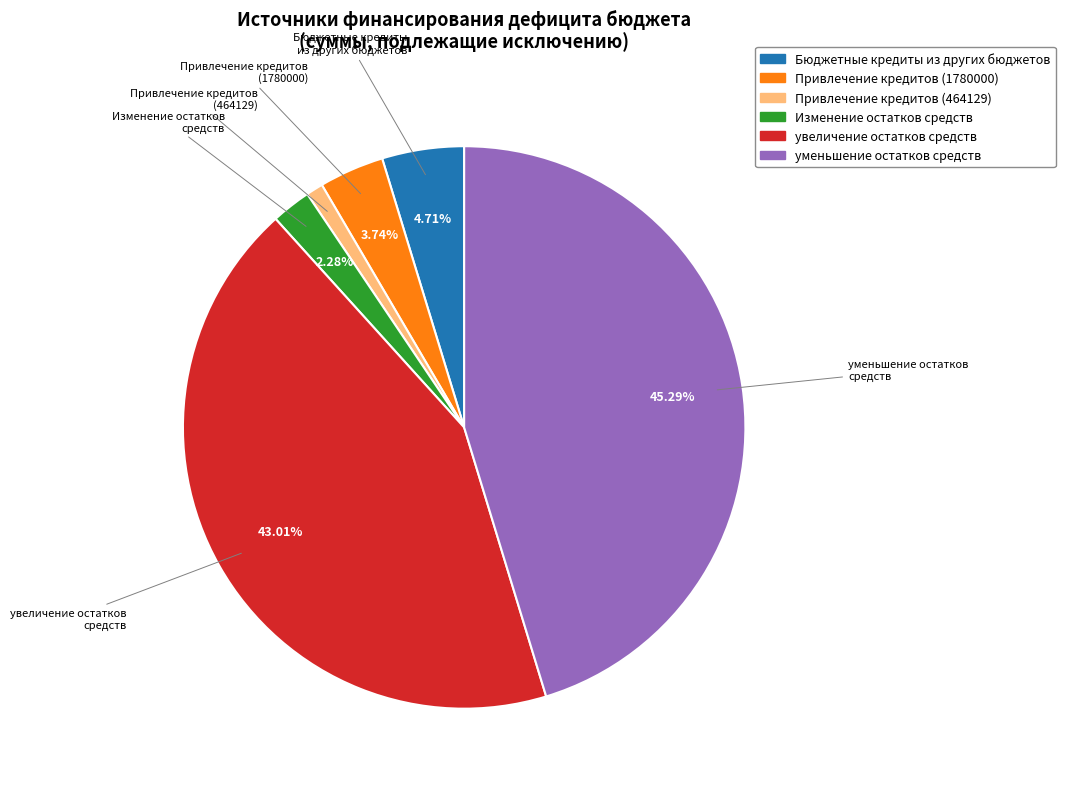

How many segments does this pie chart have?

6